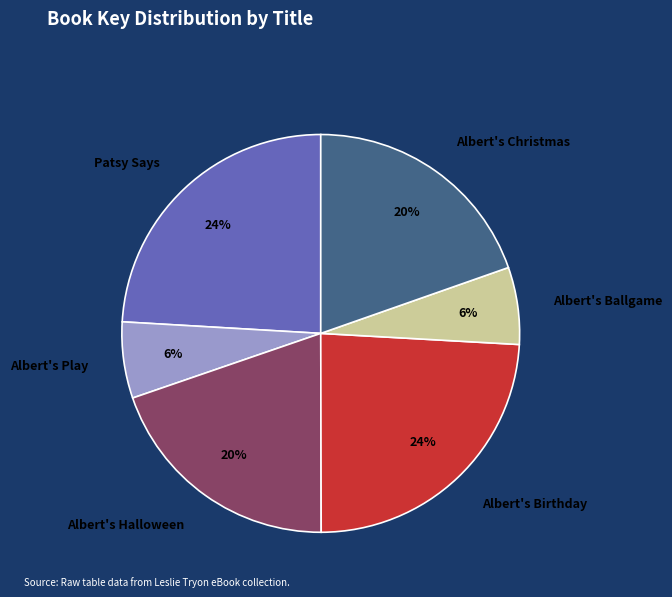

Combined, do Albert's Halloween and Albert's Play account for over 50%?

No